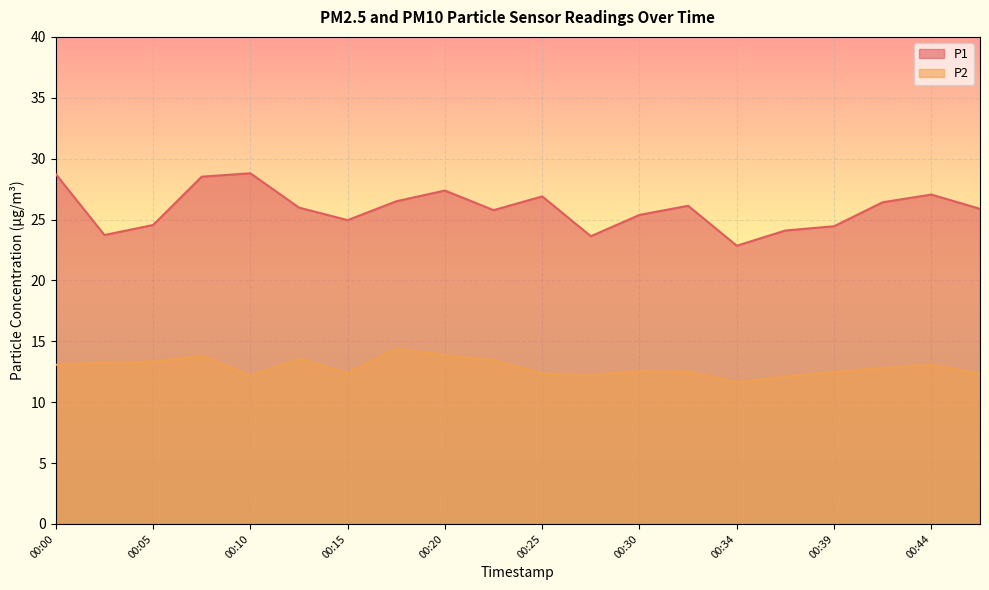

How many values in the P1 series are below 25?

7